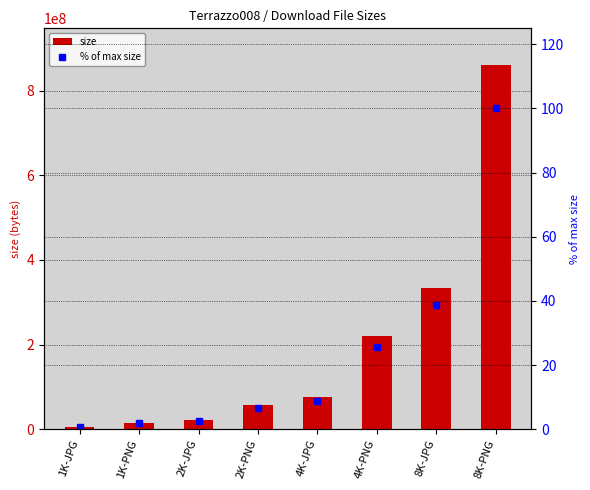

Count the number of data series in this chart.

2